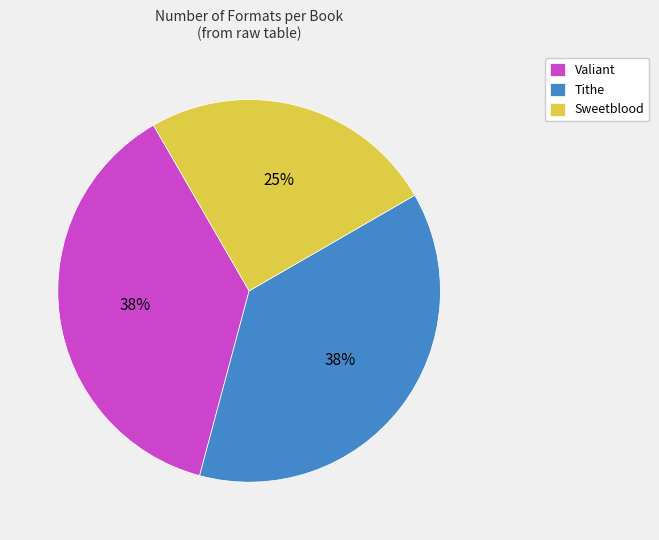

To the nearest percent, what is the average slice percentage?

33%